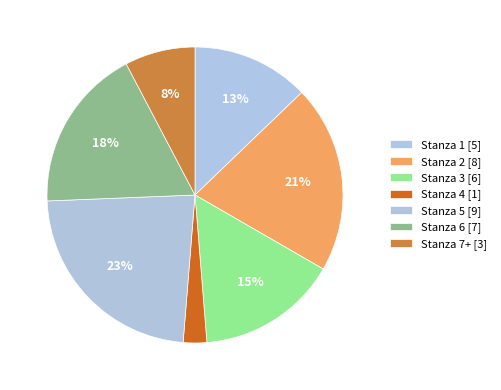

How many segments does this pie chart have?

7